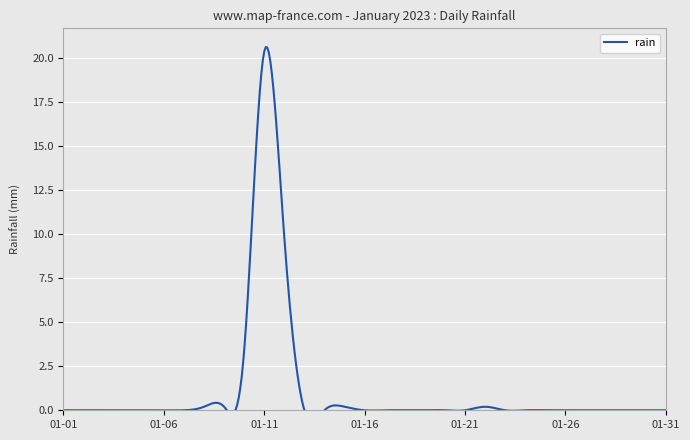

The chart shows a value of 0.0 at 2023-01-05. True or false?

True